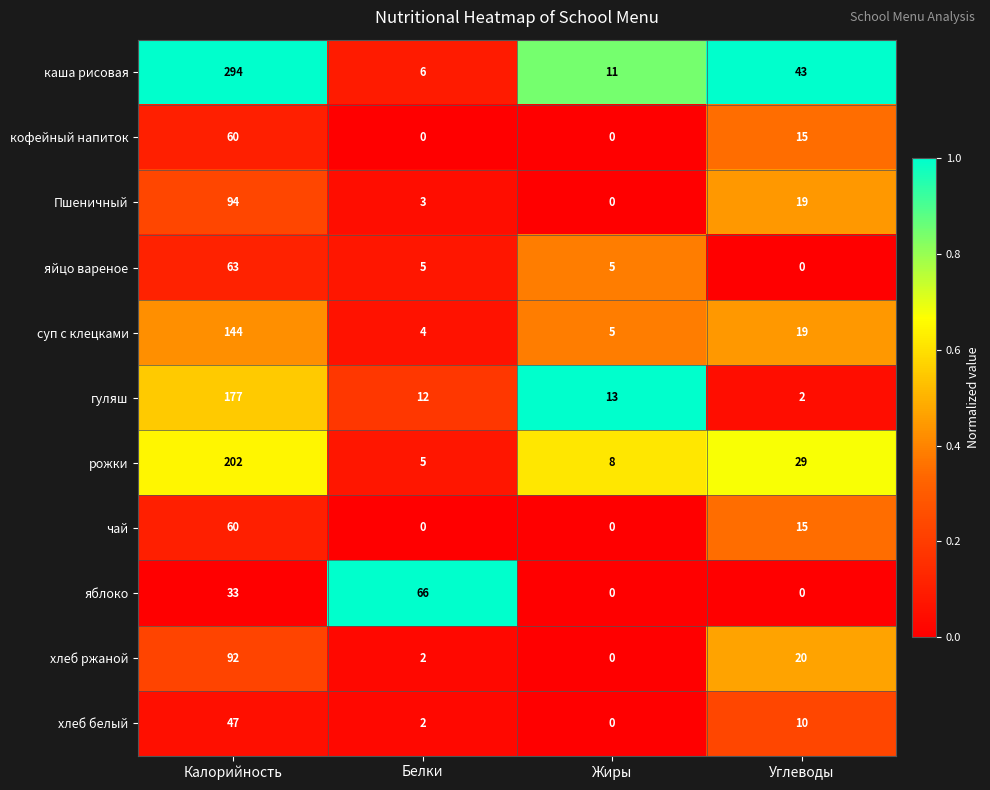

Which series changed the most between Калорийность and Углеводы?

каша рисовая